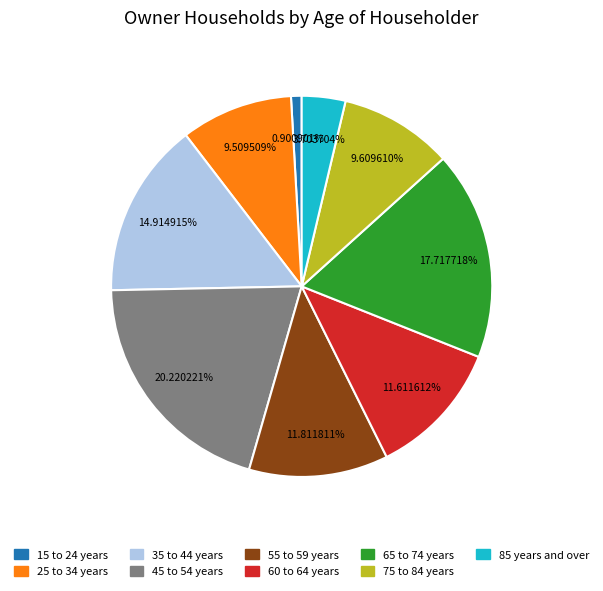

The 15 to 24 years slice represents 1% of the pie. True or false?

True